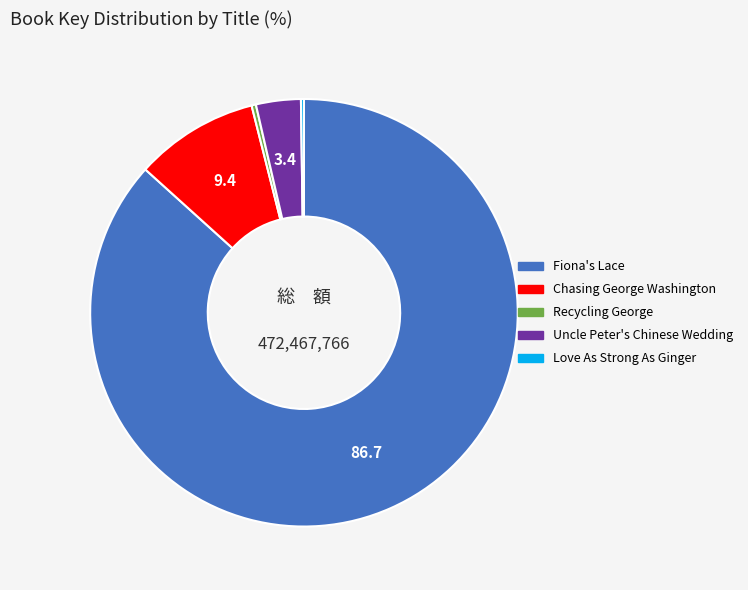

Which category accounts for the majority?

Fiona's Lace